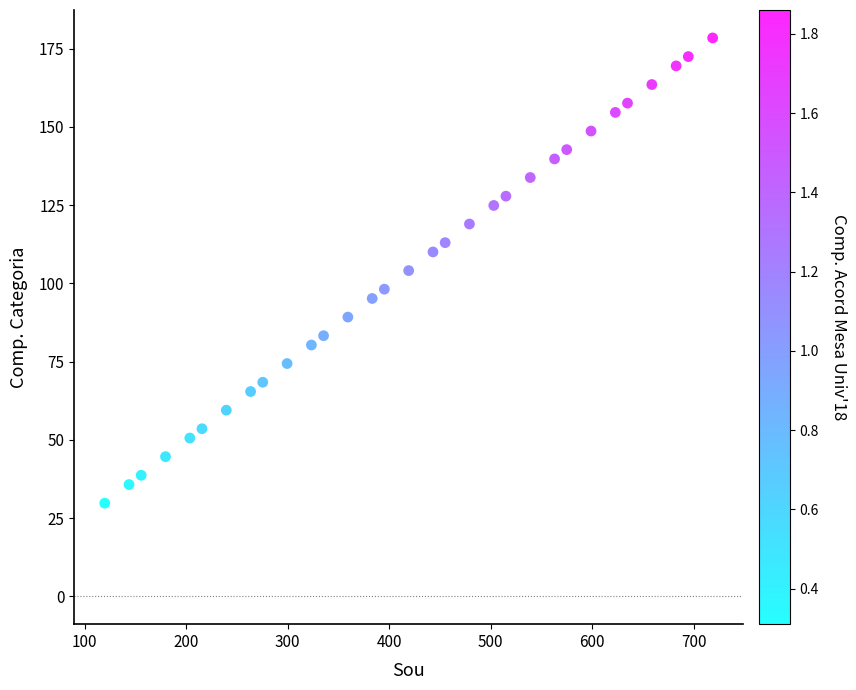

What is the range of X values (max minus min)?

599.0